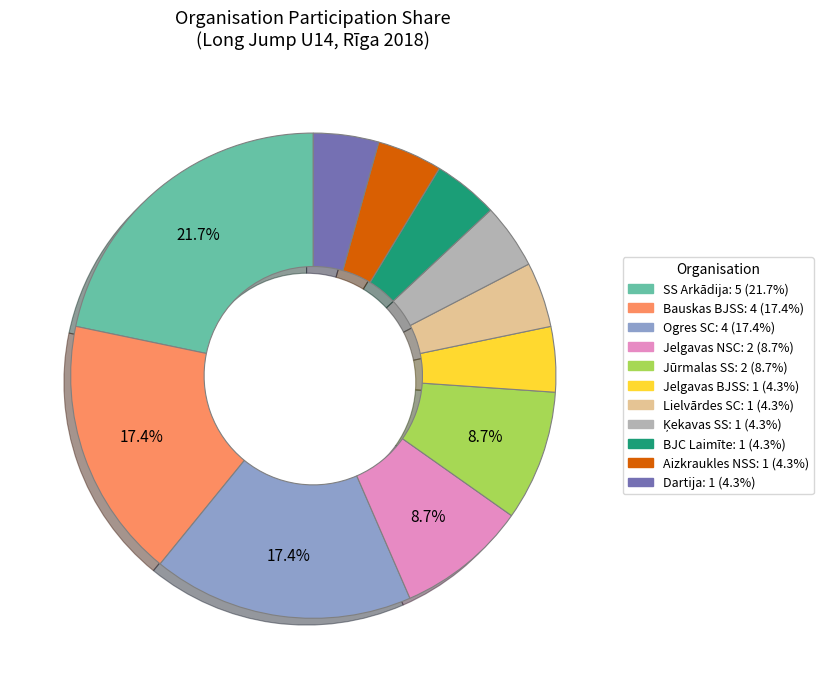

Between Jelgavas BJSS and Bauskas BJSS, which is larger?

Bauskas BJSS